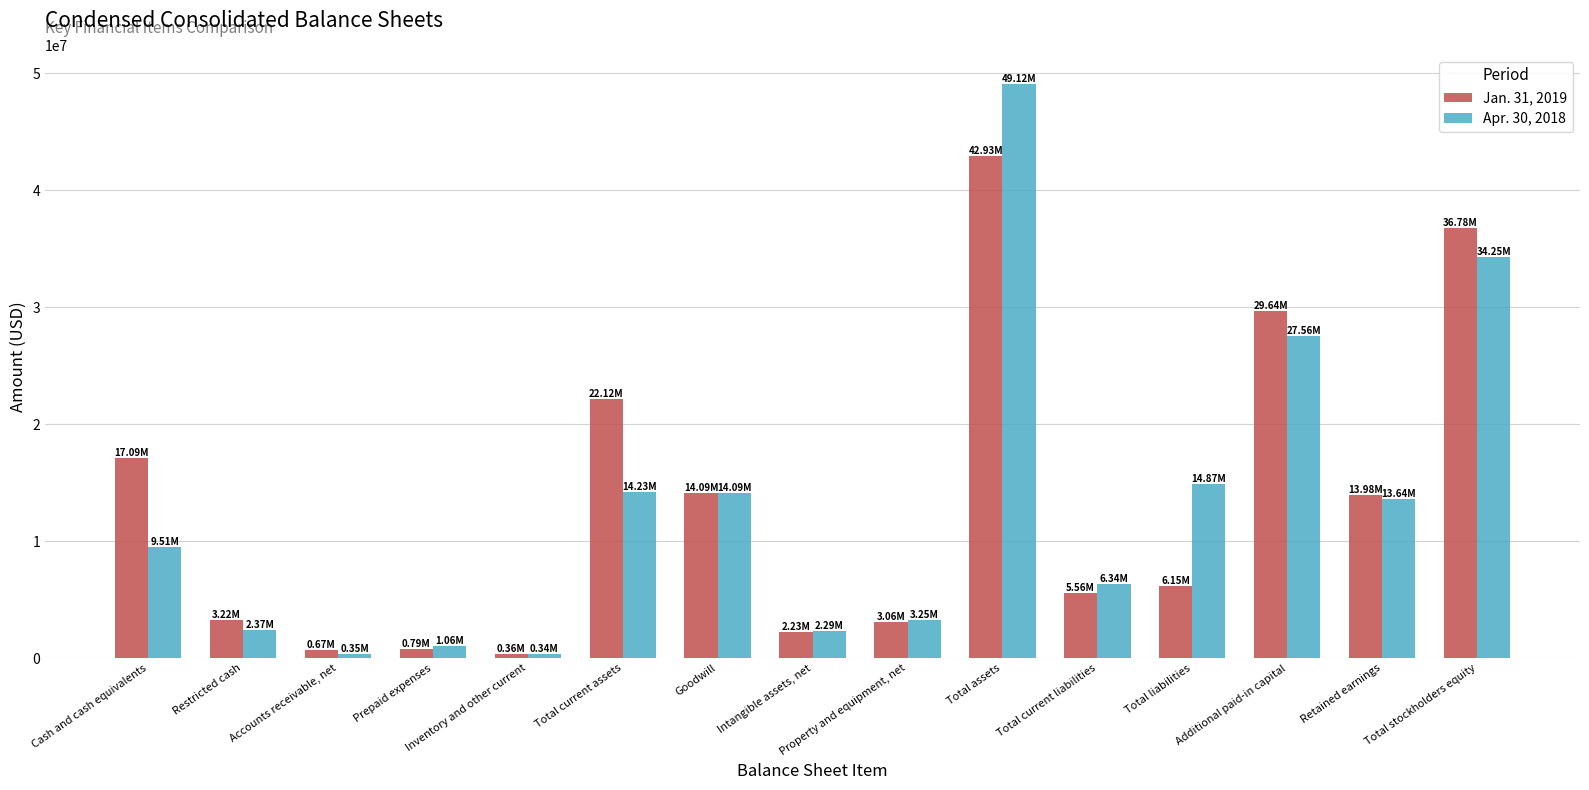

Rank the categories by Apr. 30, 2018 value from lowest to highest.

Inventory and other current, Accounts receivable, net, Prepaid expenses, Intangible assets, net, Restricted cash, Property and equipment, net, Total current liabilities, Cash and cash equivalents, Retained earnings, Goodwill, Total current assets, Total liabilities, Additional paid-in capital, Total stockholders equity, Total assets